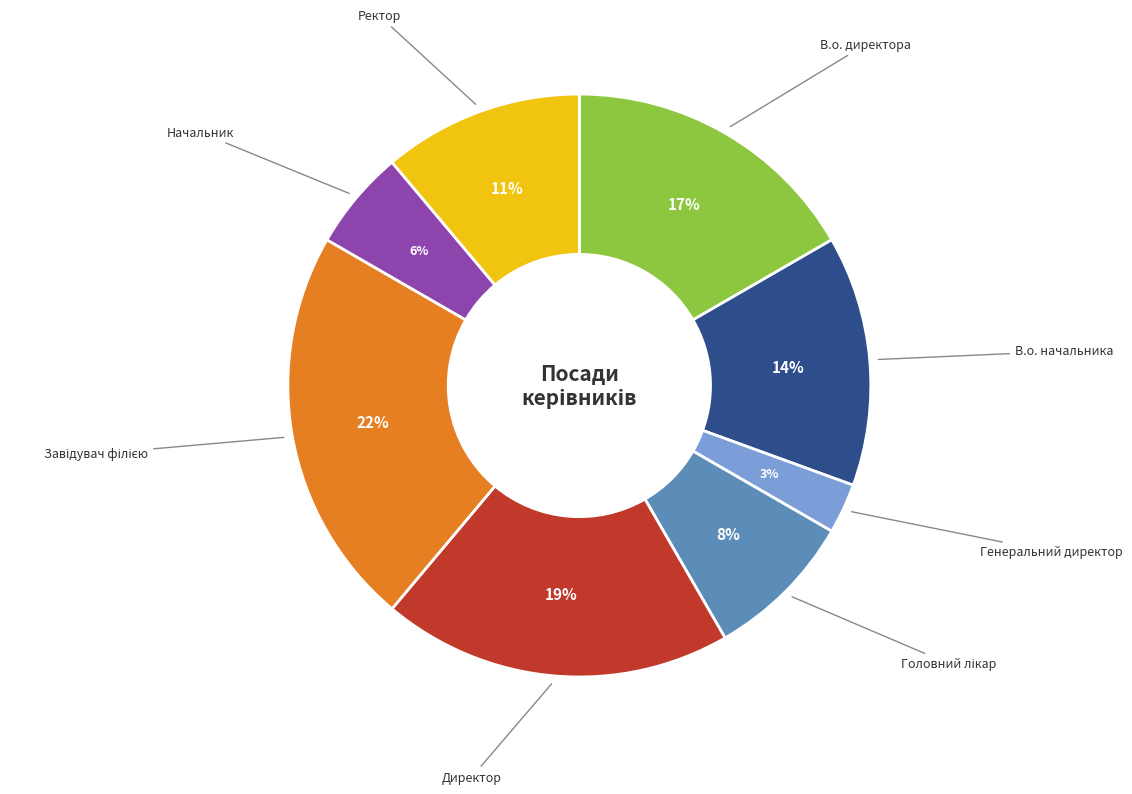

Is there a majority slice in this chart?

No